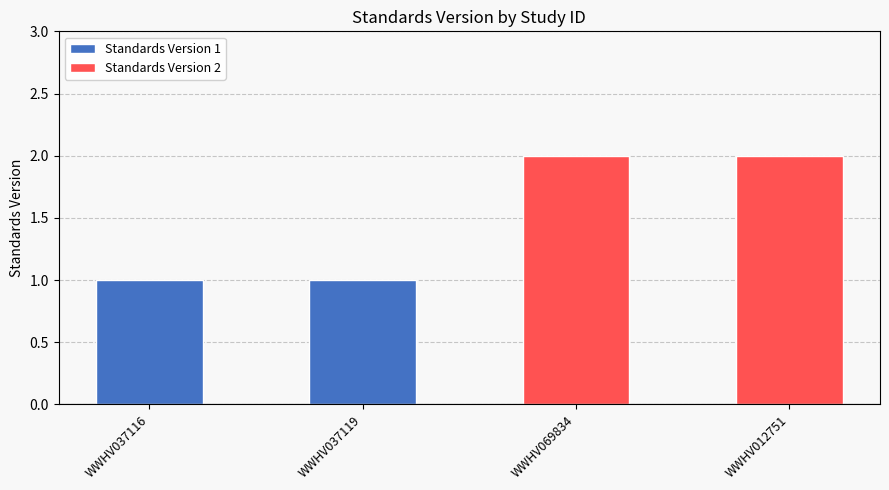

The chart shows a value of 1 at WWHV037116. True or false?

False